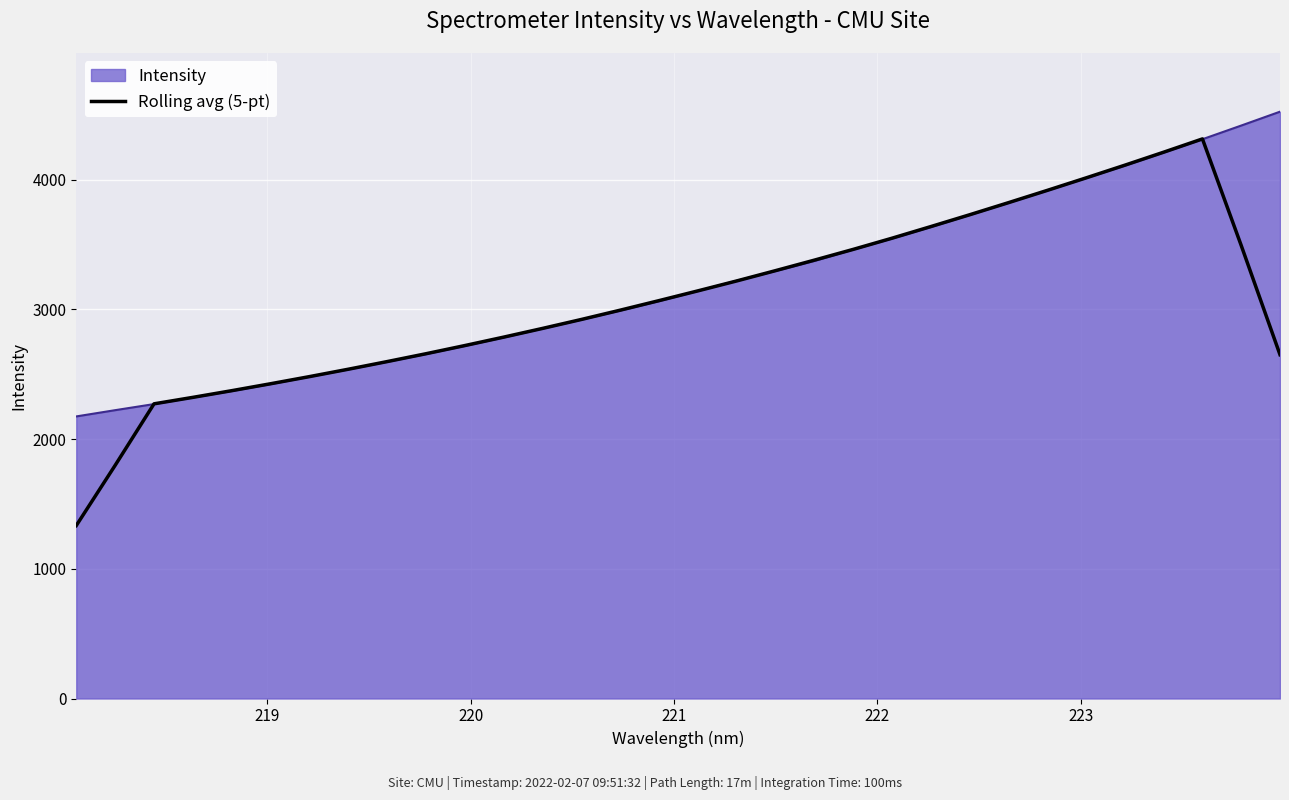

Which series has the widest spread of values?

Rolling avg (5-pt)